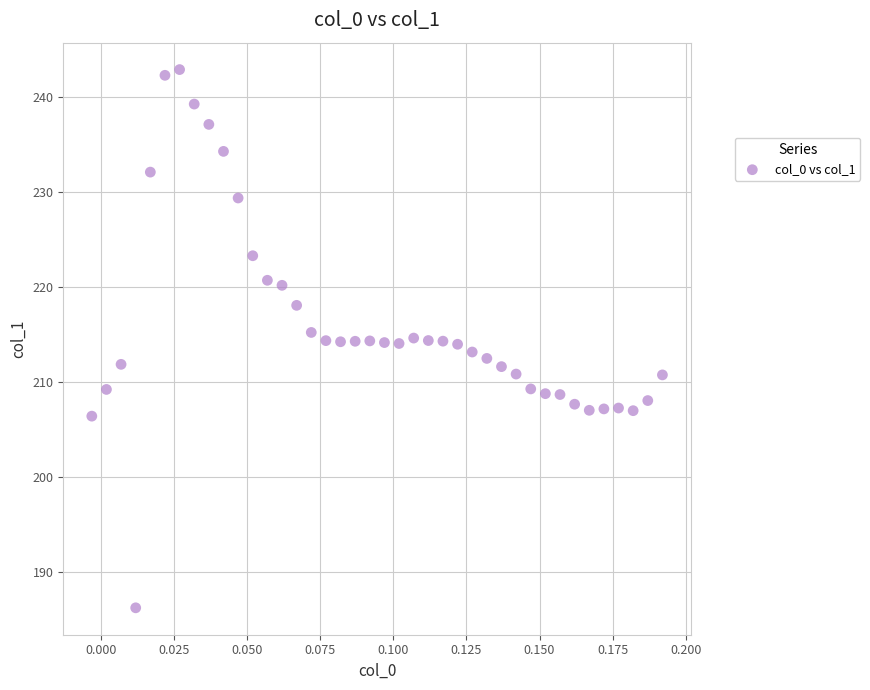

What is the range of Y values (max minus min)?

56.6